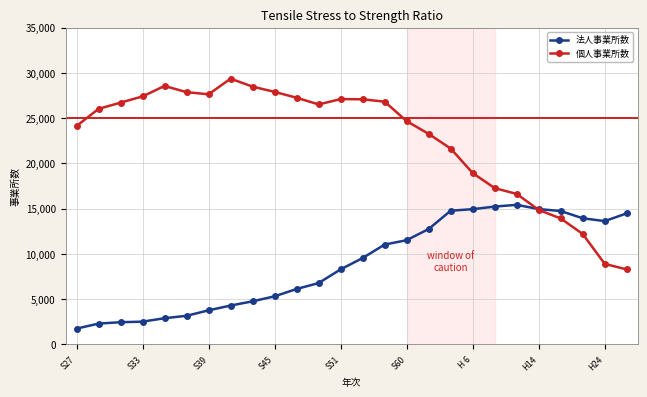

What is the value of the 法人事業所数 point at the 18th from the left?

14769